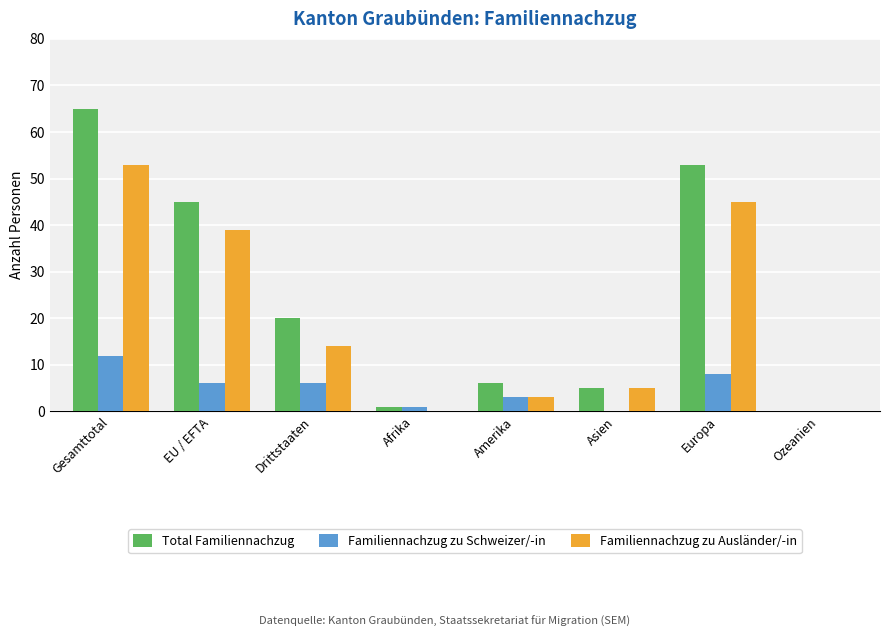

What is the sum of the Familiennachzug zu Ausländer/-in values at Europa and Drittstaaten?

59